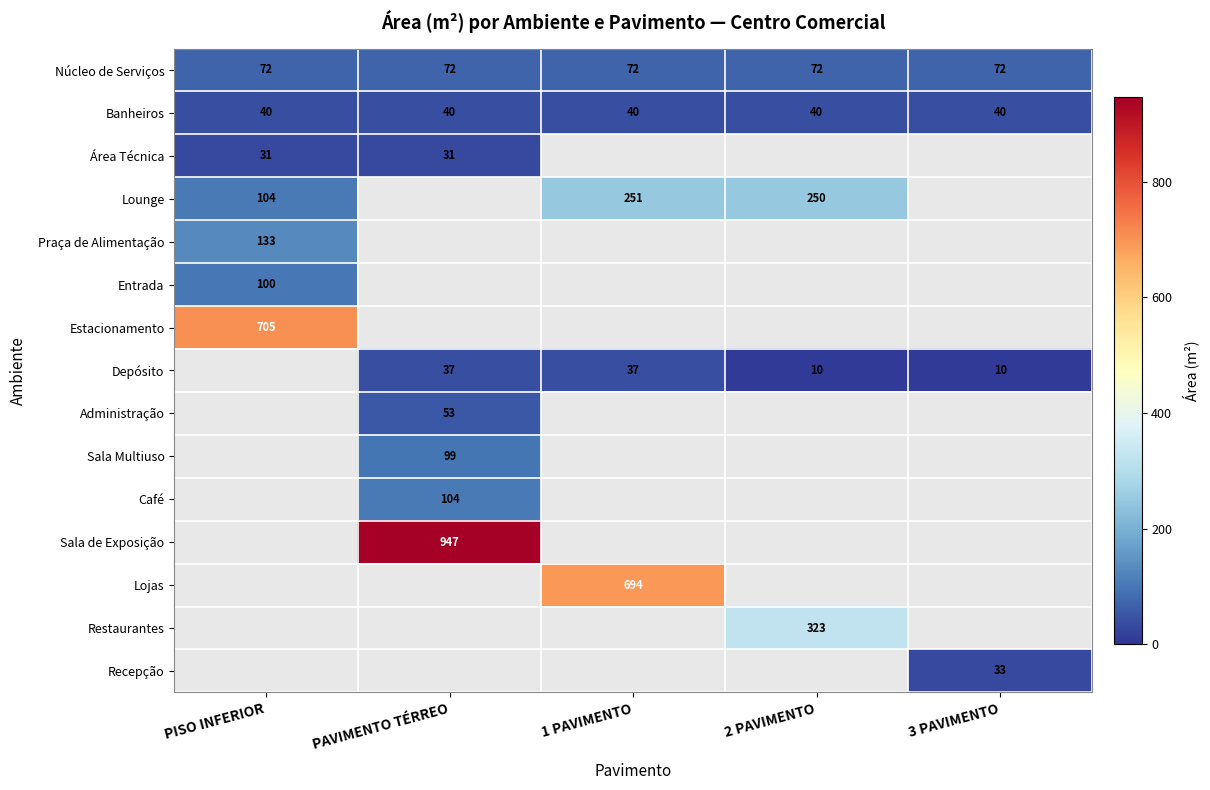

What is the sum of all Banheiros values?

200